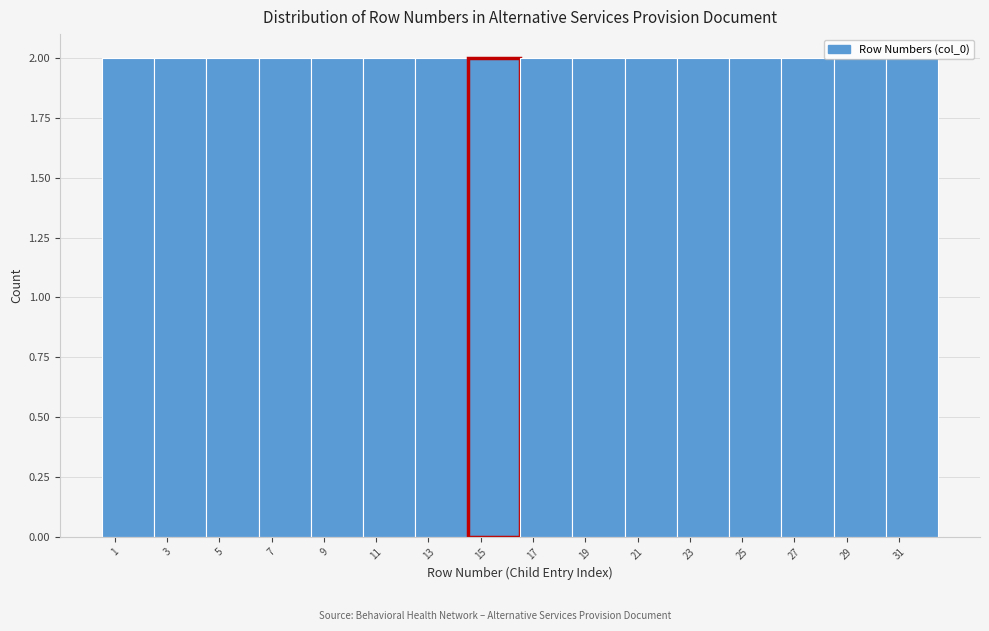

Reading left to right, list every bar in this chart as the range it spans on the x-axis followed by its height. The values are not printed on the chart, so give them approximately, as read against the axis.

0.5 to 2.5: 2
2.5 to 4.5: 2
4.5 to 6.5: 2
6.5 to 8.5: 2
8.5 to 10.5: 2
10.5 to 12.5: 2
12.5 to 14.5: 2
14.5 to 16.5: 2
16.5 to 18.5: 2
18.5 to 20.5: 2
20.5 to 22.5: 2
22.5 to 24.5: 2
24.5 to 26.5: 2
26.5 to 28.5: 2
28.5 to 30.5: 2
30.5 to 32.5: 2